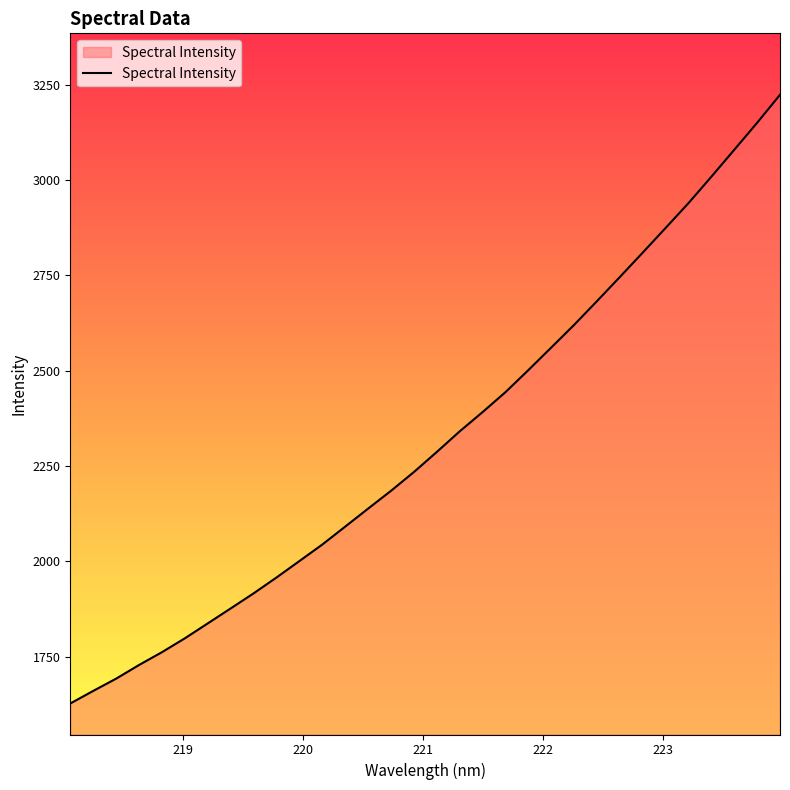

True or false: there are more than 1 points higher than both neighbors.

False